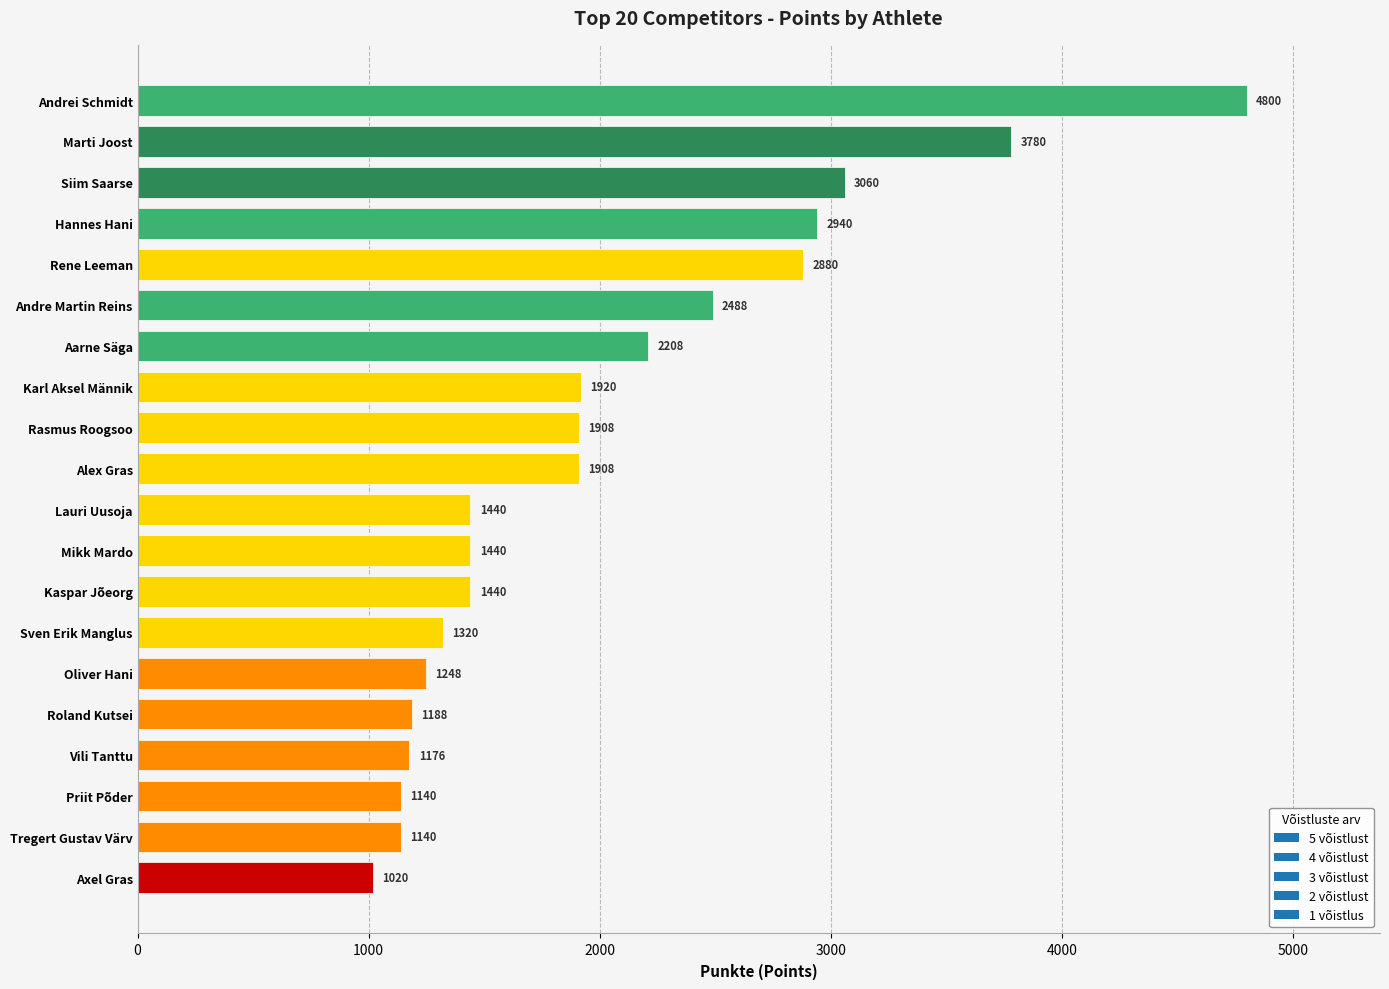

What is the change in value from Siim Saarse to Oliver Hani?

-1812